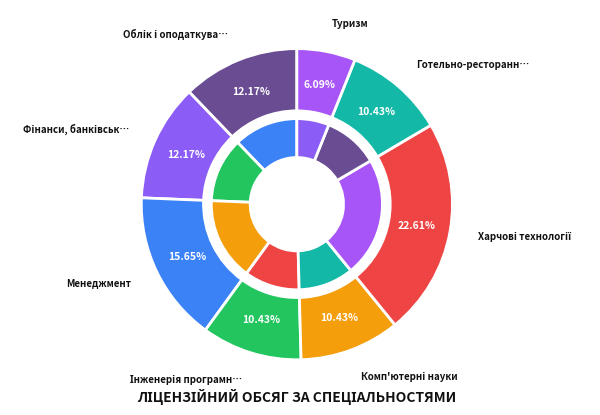

Count the number of slices in the pie.

8